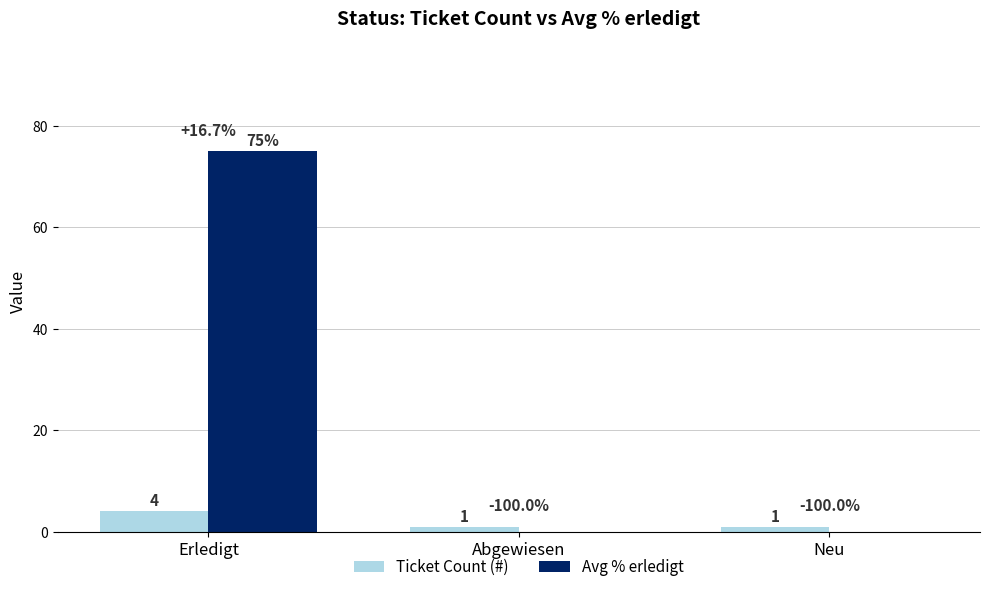

What is the highest value of the Ticket Count (#) series?

4